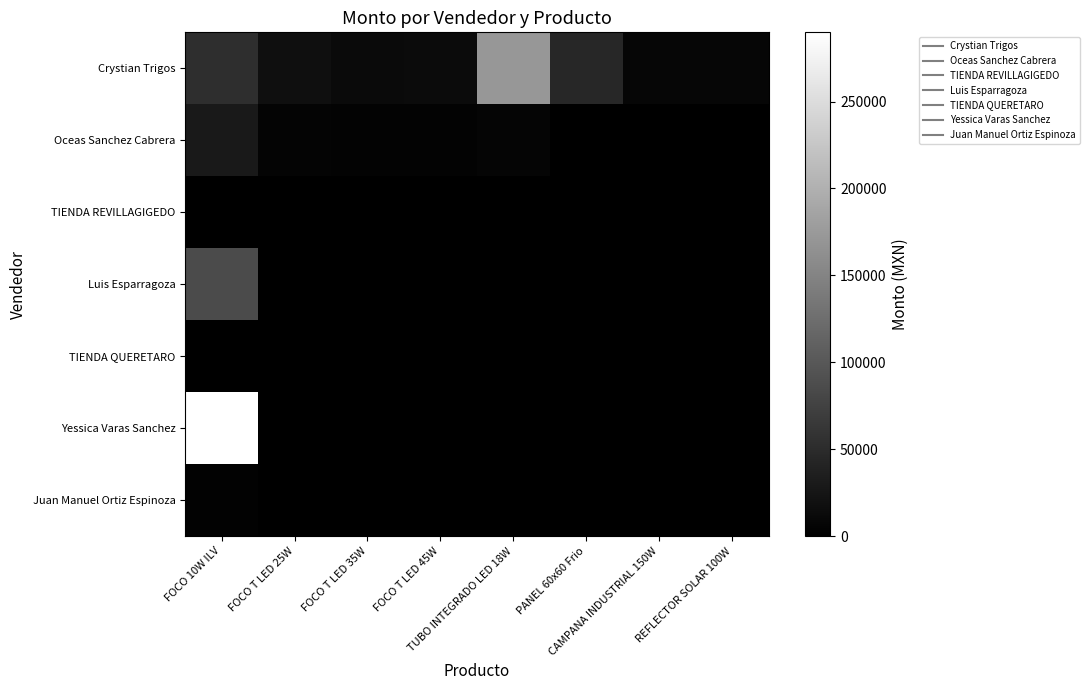

Which series has the largest range (max minus min)?

Yessica Varas Sanchez